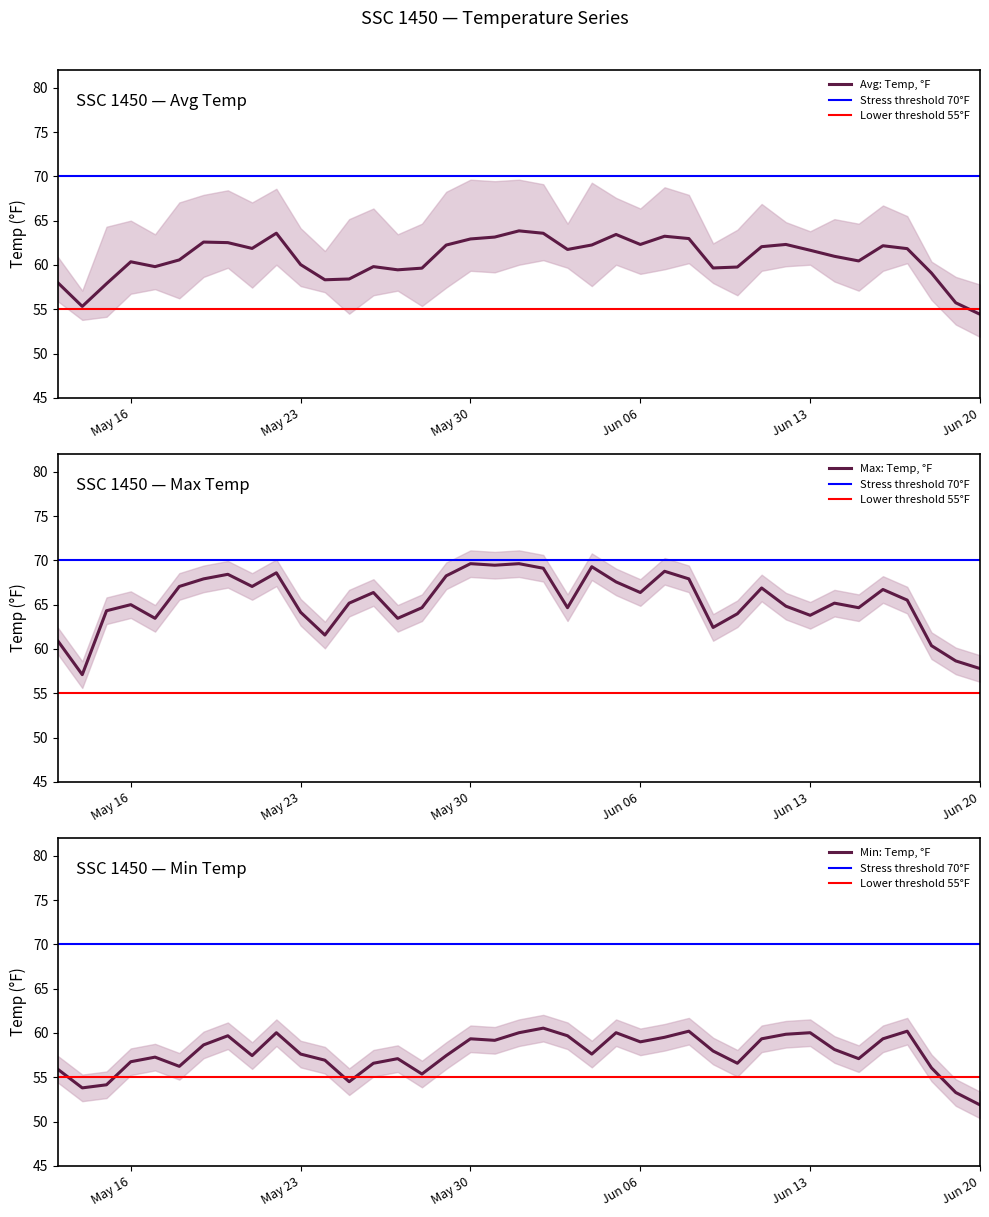

How many interior local valleys does the max_temp series have?

11